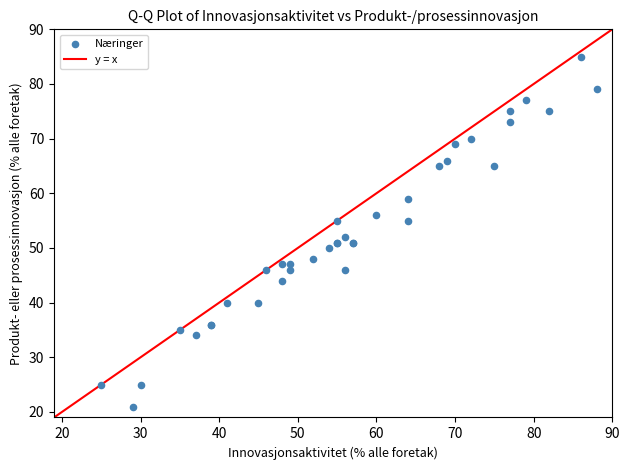

What Y value in the scatter plot is closest to 53?

52